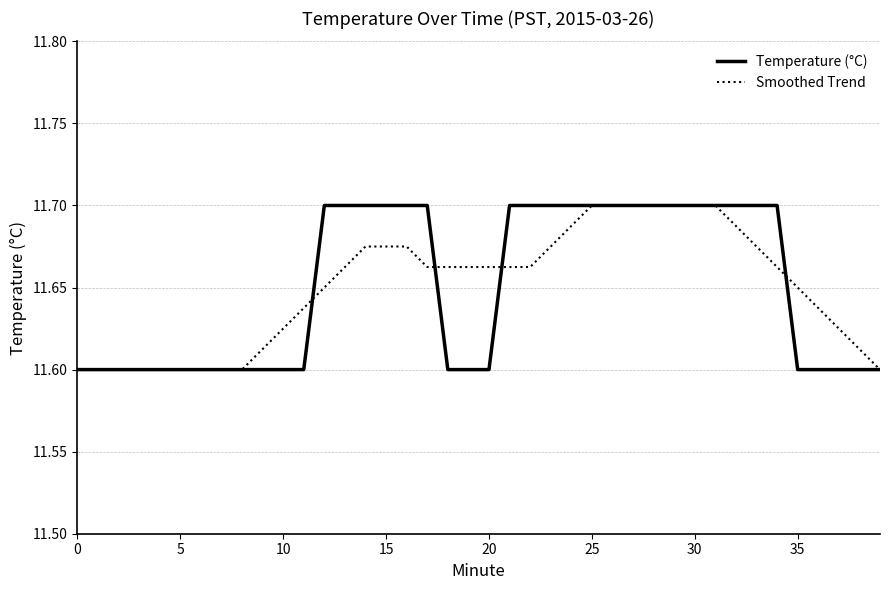

True or false: Temperature (°C) has more than 1 points higher than both neighbors.

False